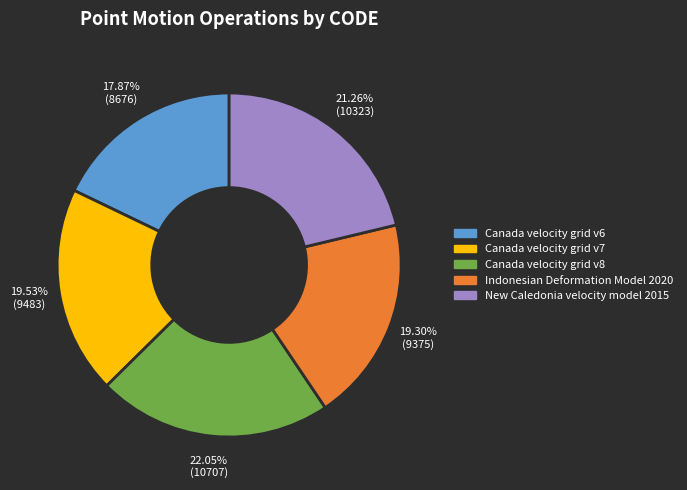

To the nearest percent, what percentage of the pie is New Caledonia velocity model 2015?

21%